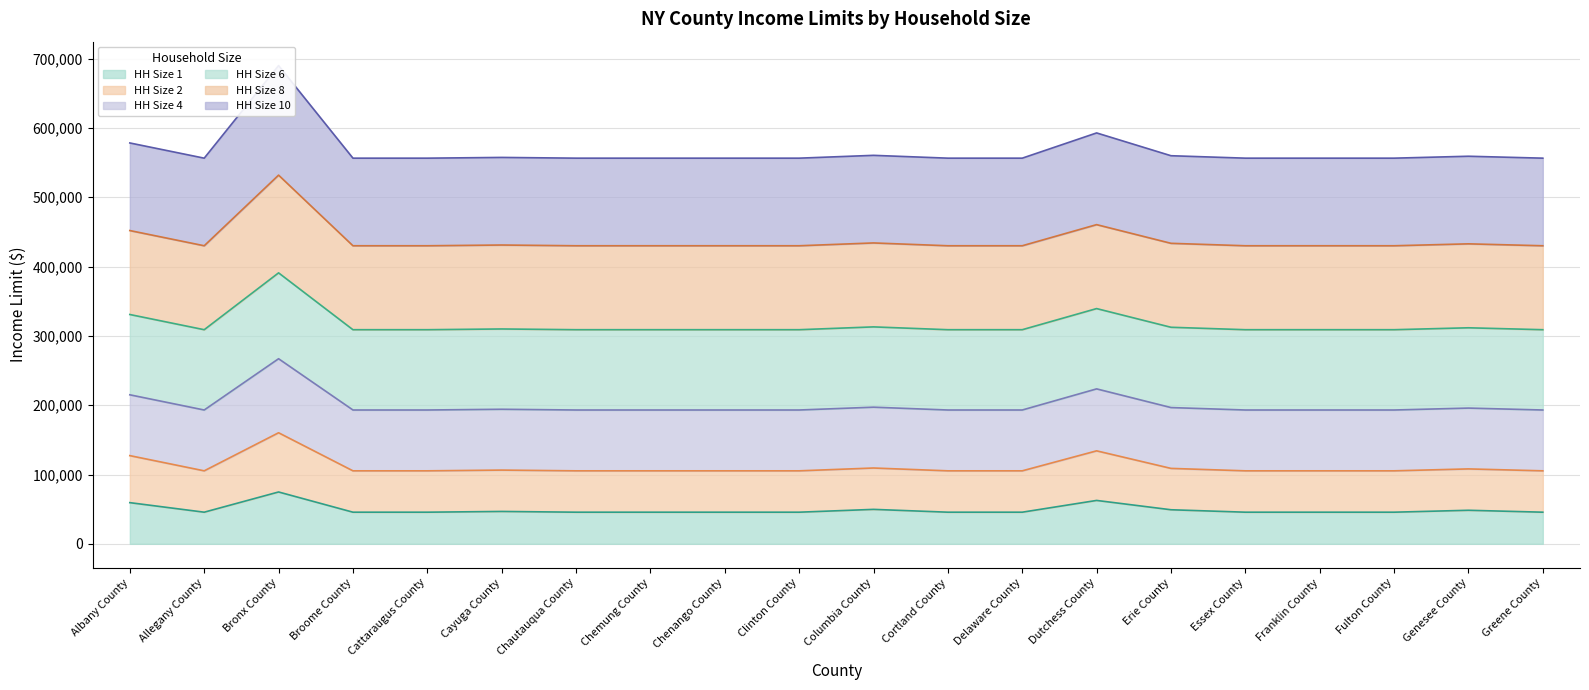

What is the highest value of the HH Size 1 series?

74800